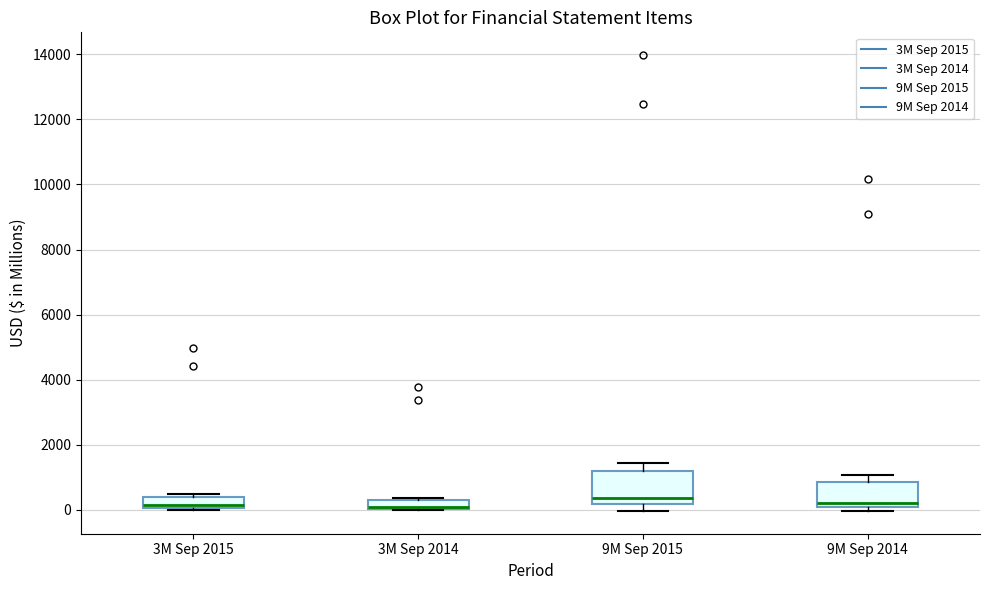

Where is the lower edge of the box for 3M Sep 2014 on the y-axis? The values are not printed on the chart, so give them approximately, as read against the axis.

0